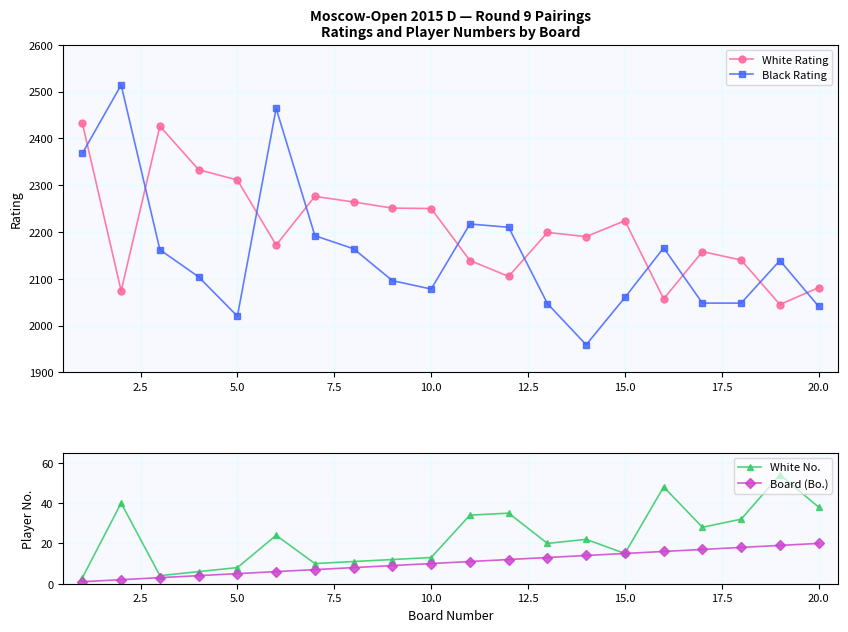

How many interior local valleys does the Black Rating series have?

3